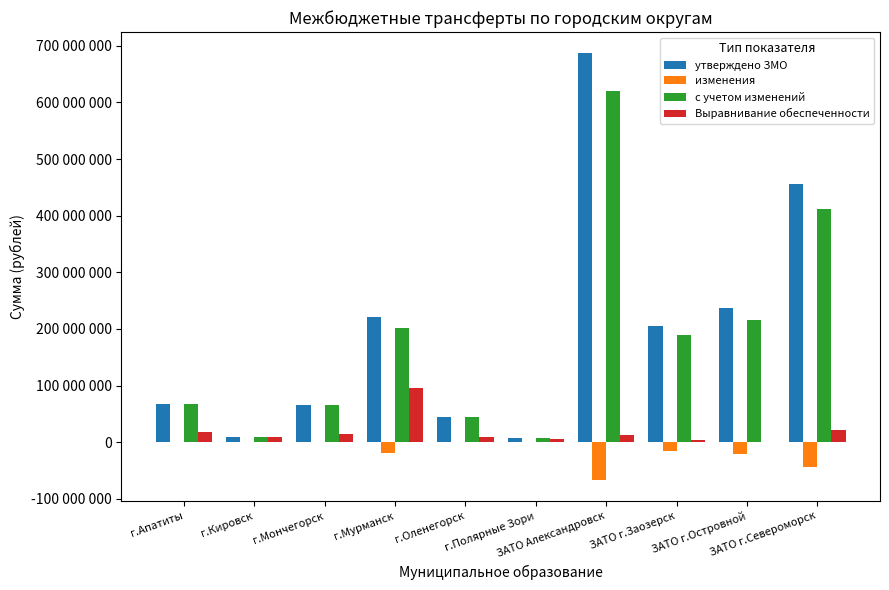

The value of изменения at г.Мончегорск is 0. True or false?

True